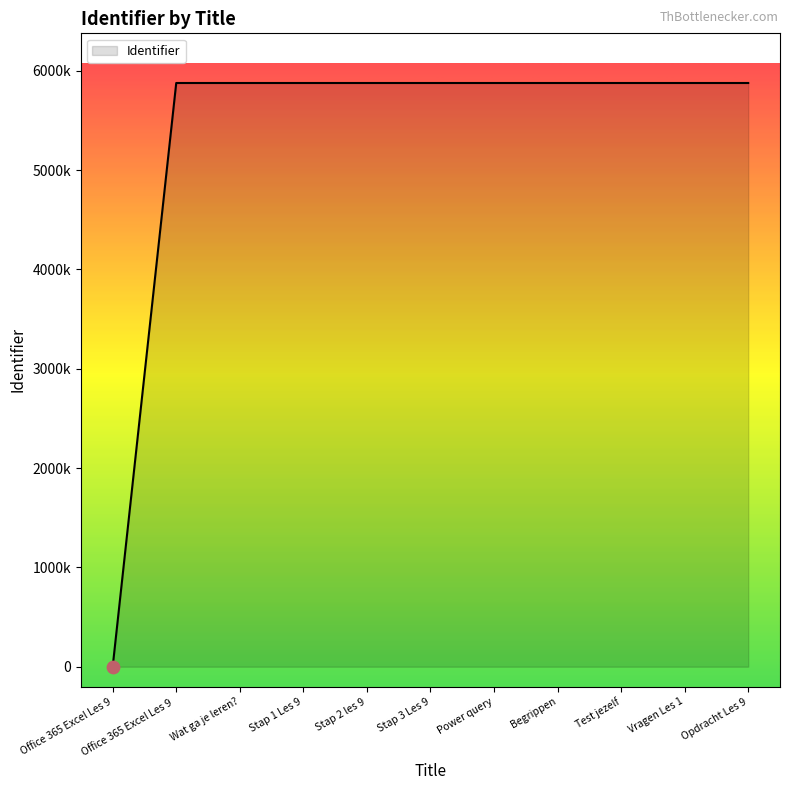

Between Wat ga je leren? and Stap 2 les 9, which is larger?

Stap 2 les 9